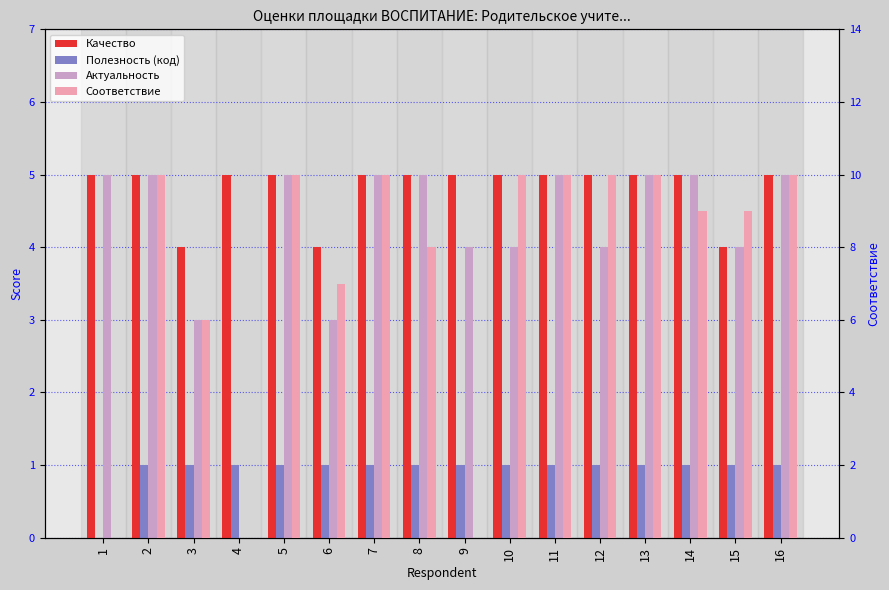

Reading left to right, extract all data points from this chart.

Качество: 5	5	4	5	5	4	5	5	5	5	5	5	5	5	4	5
Полезность (код): 0	1	1	1	1	1	1	1	1	1	1	1	1	1	1	1
Актуальность: 5	5	3	0	5	3	5	5	4	4	5	4	5	5	4	5
Соответствие: 0	10	6	0	10	7	10	8	0	10	10	10	10	9	9	10